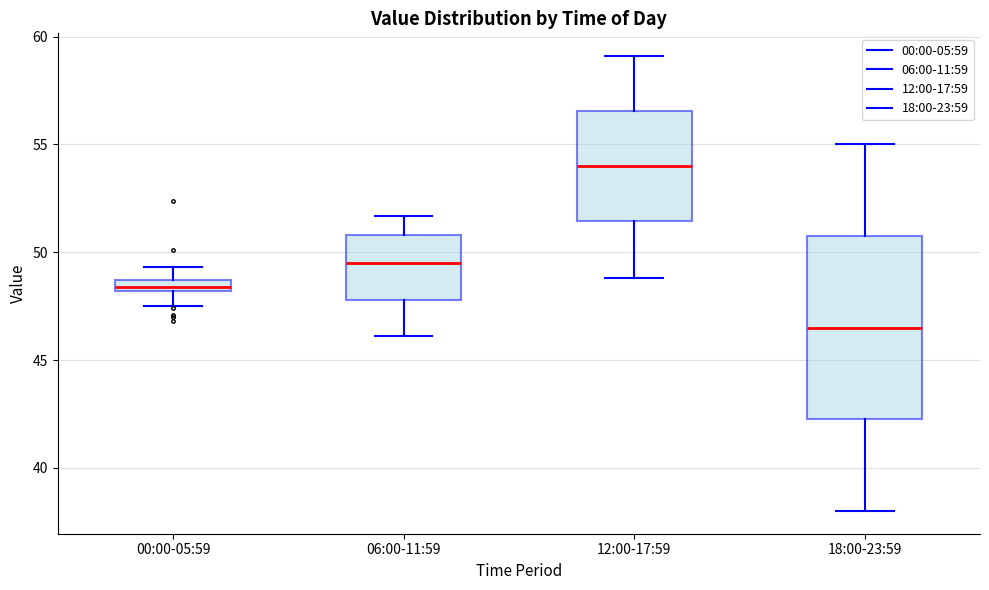

Where does the upper whisker of the box for 06:00-11:59 end on the y-axis? The values are not printed on the chart, so give them approximately, as read against the axis.

51.5